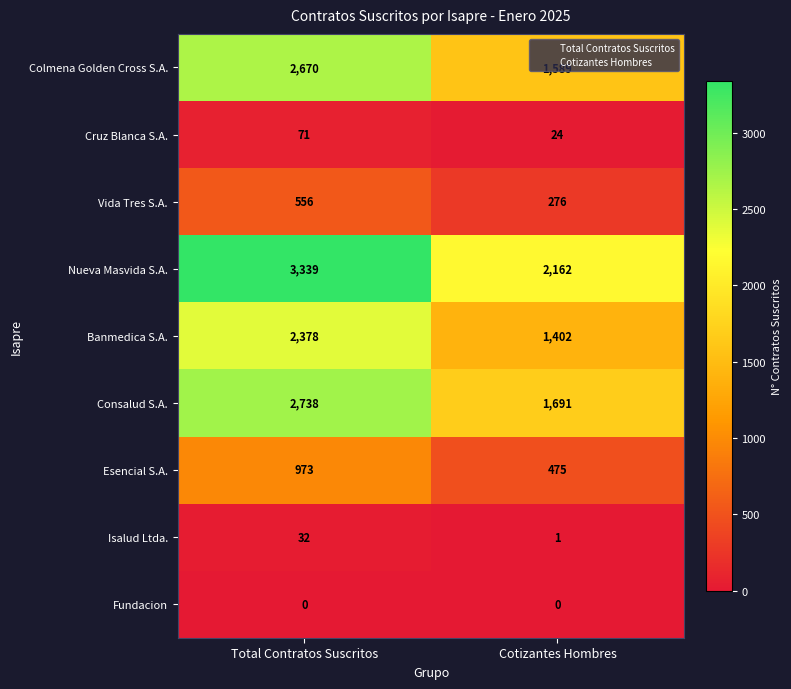

Which series changed the most between Total Contratos Suscritos and Cotizantes Hombres?

Nueva Masvida S.A.